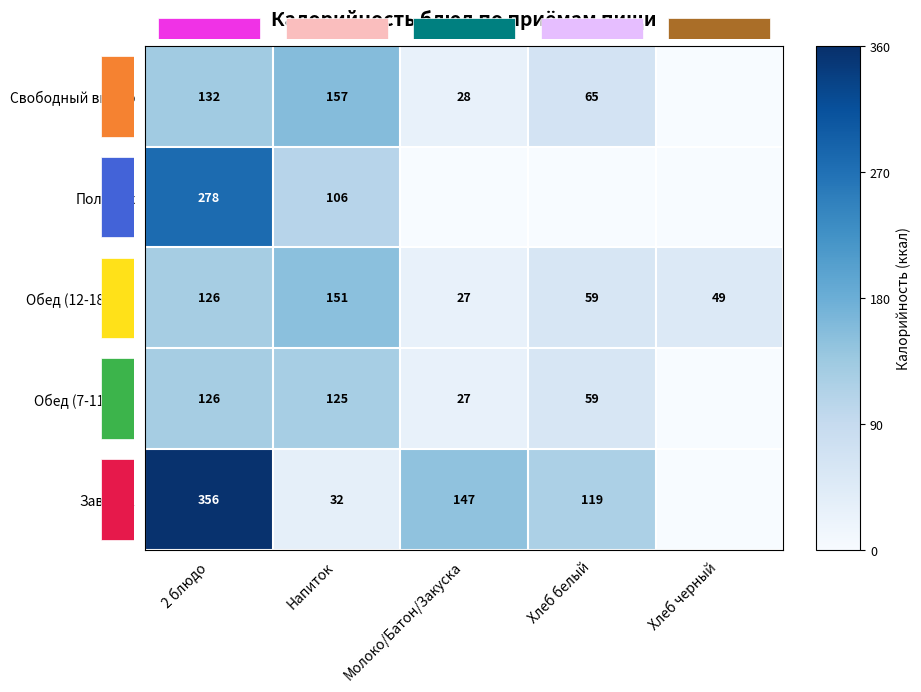

At which label does Свободный выбор first exceed 65?

2 блюдо